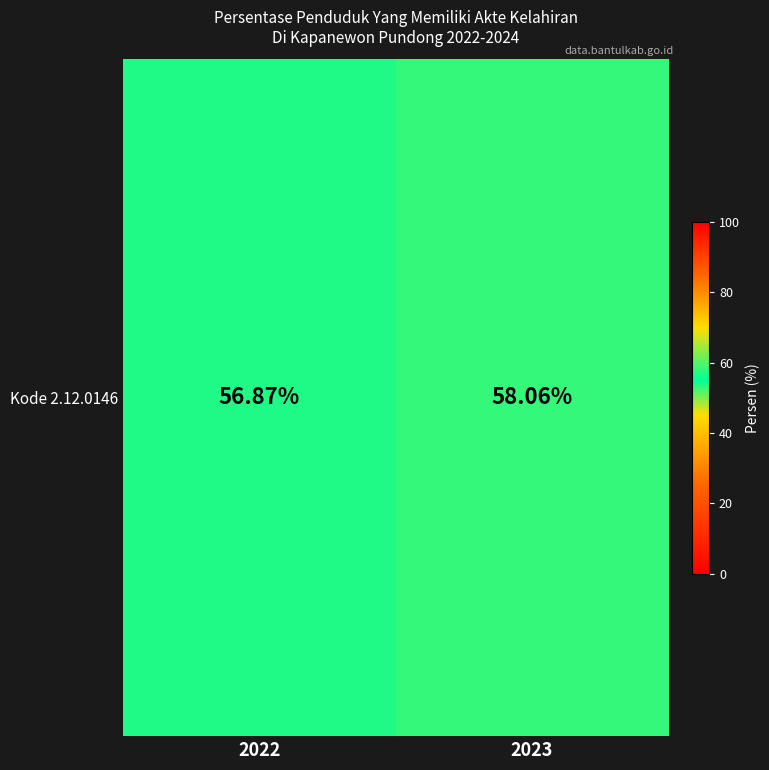

Reading left to right, list all the values displayed in this chart.

56.9	58.1